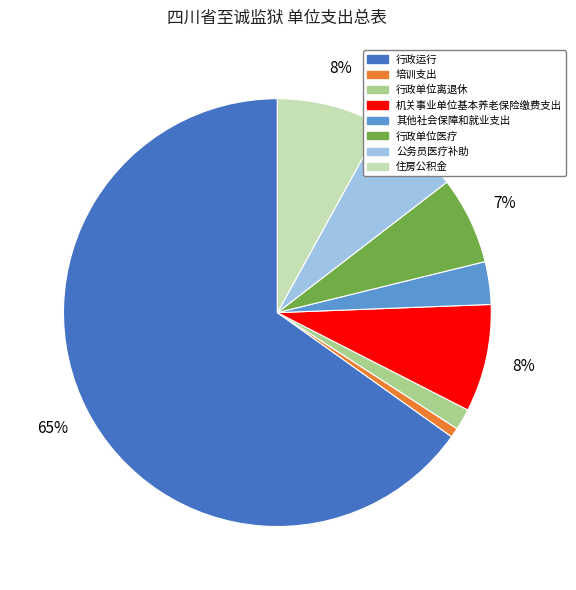

Which slice is the largest?

行政运行